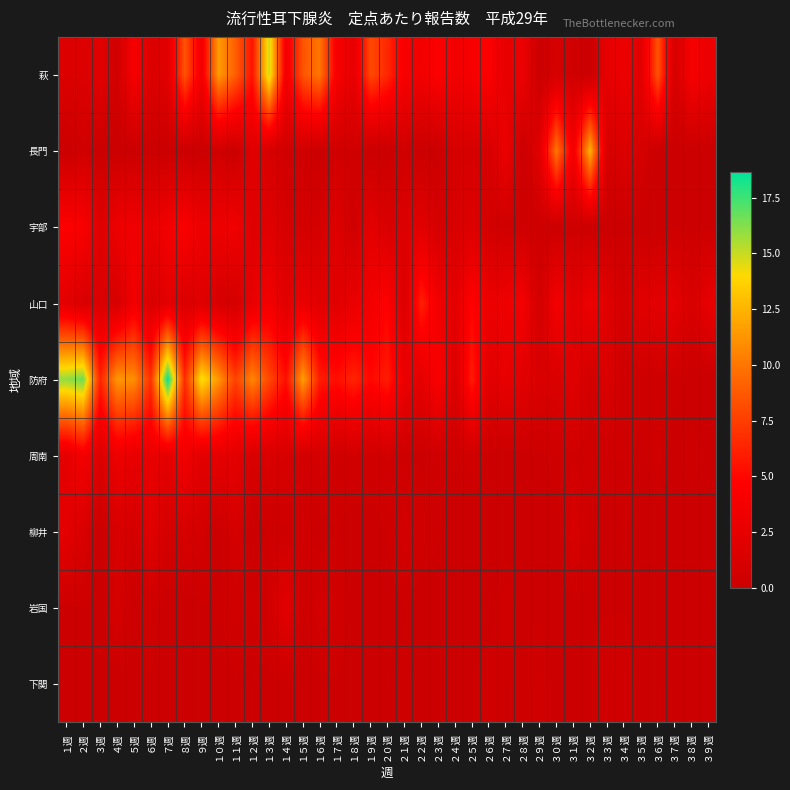

Rank the series by their maximum value, from lowest to highest.

下関, 岩国, 柳井, 周南, 宇部, 山口, 長門, 萩, 防府